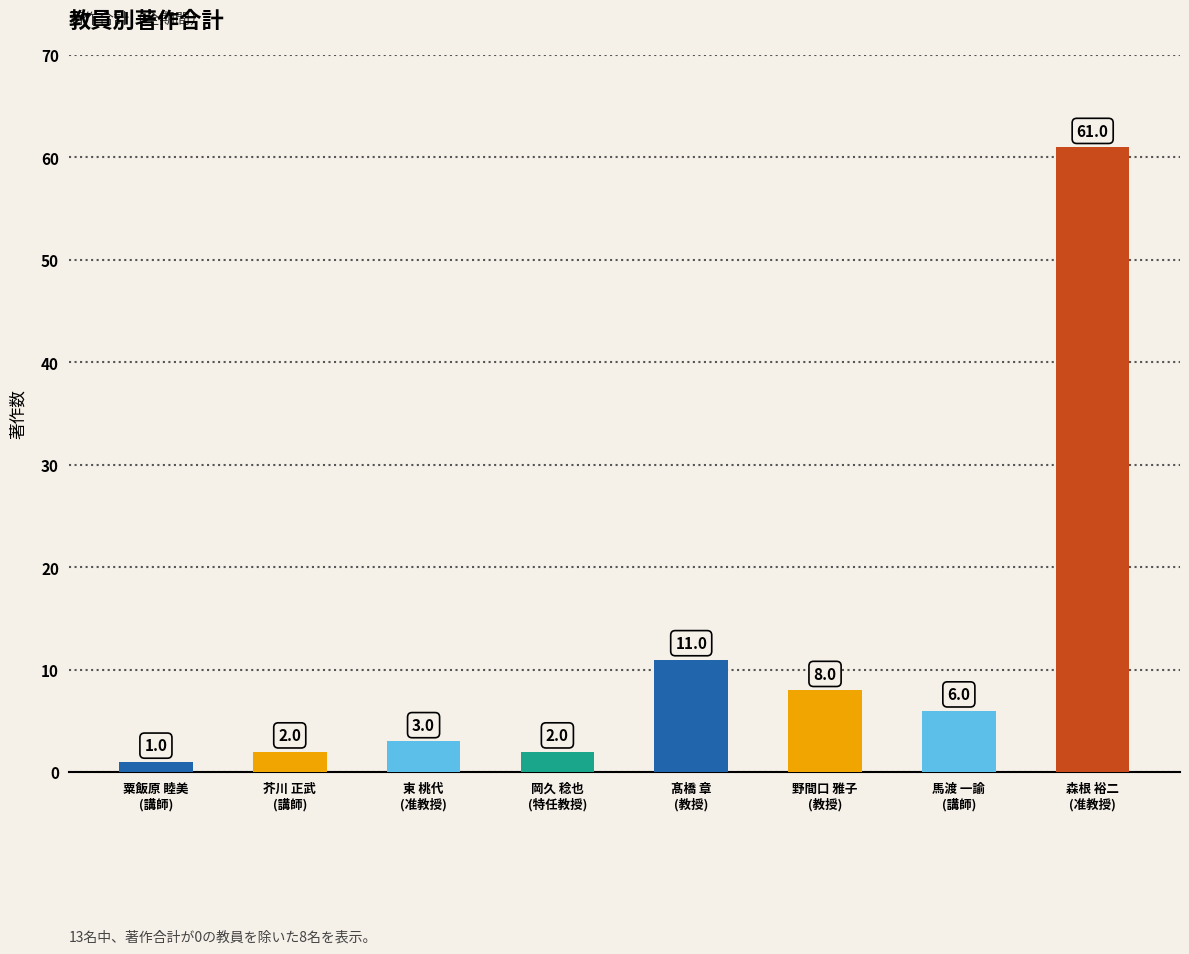

What is the difference between the values at 東 桃代
(准教授) and 馬渡 一諭
(講師)?

3